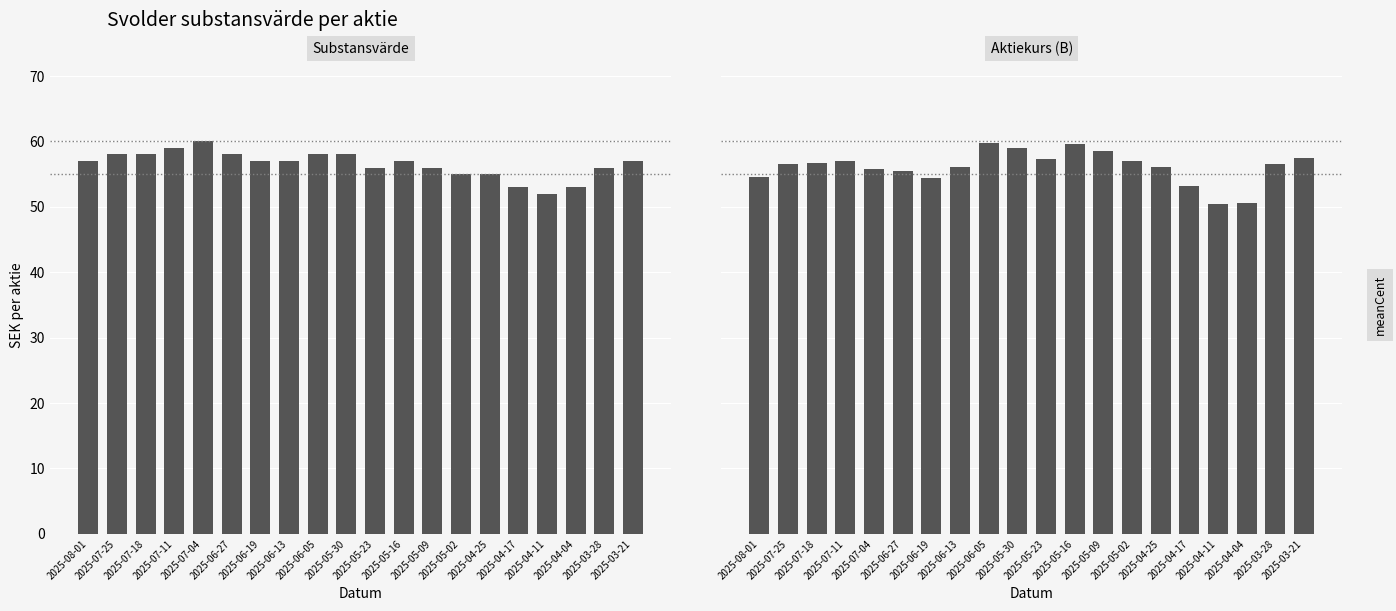

Between 2025-06-27 and 2025-04-17, which series saw the biggest shift?

Substansvärde